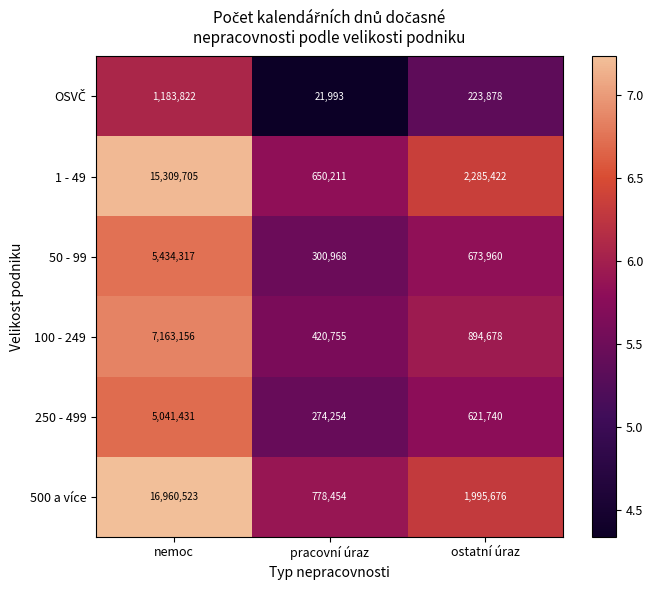

What is the minimum value shown in the chart?

21993